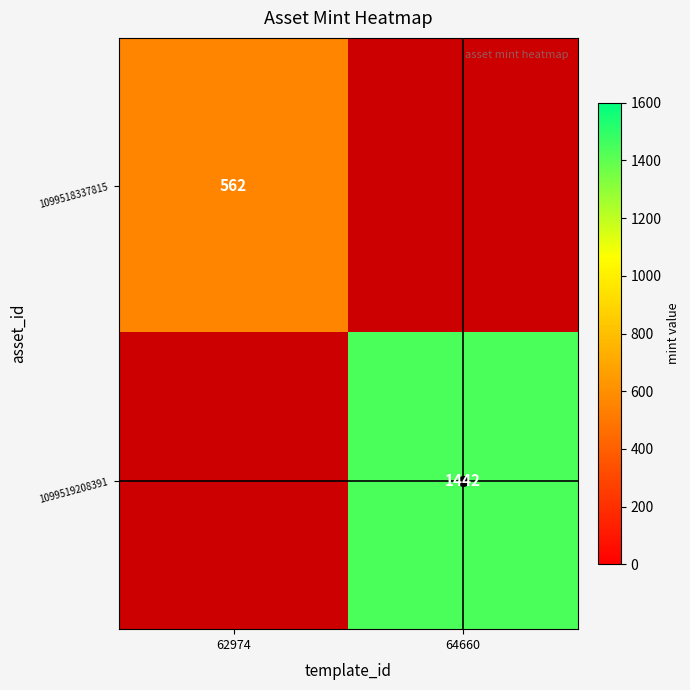

At which category is the sum across all series the highest?

64660